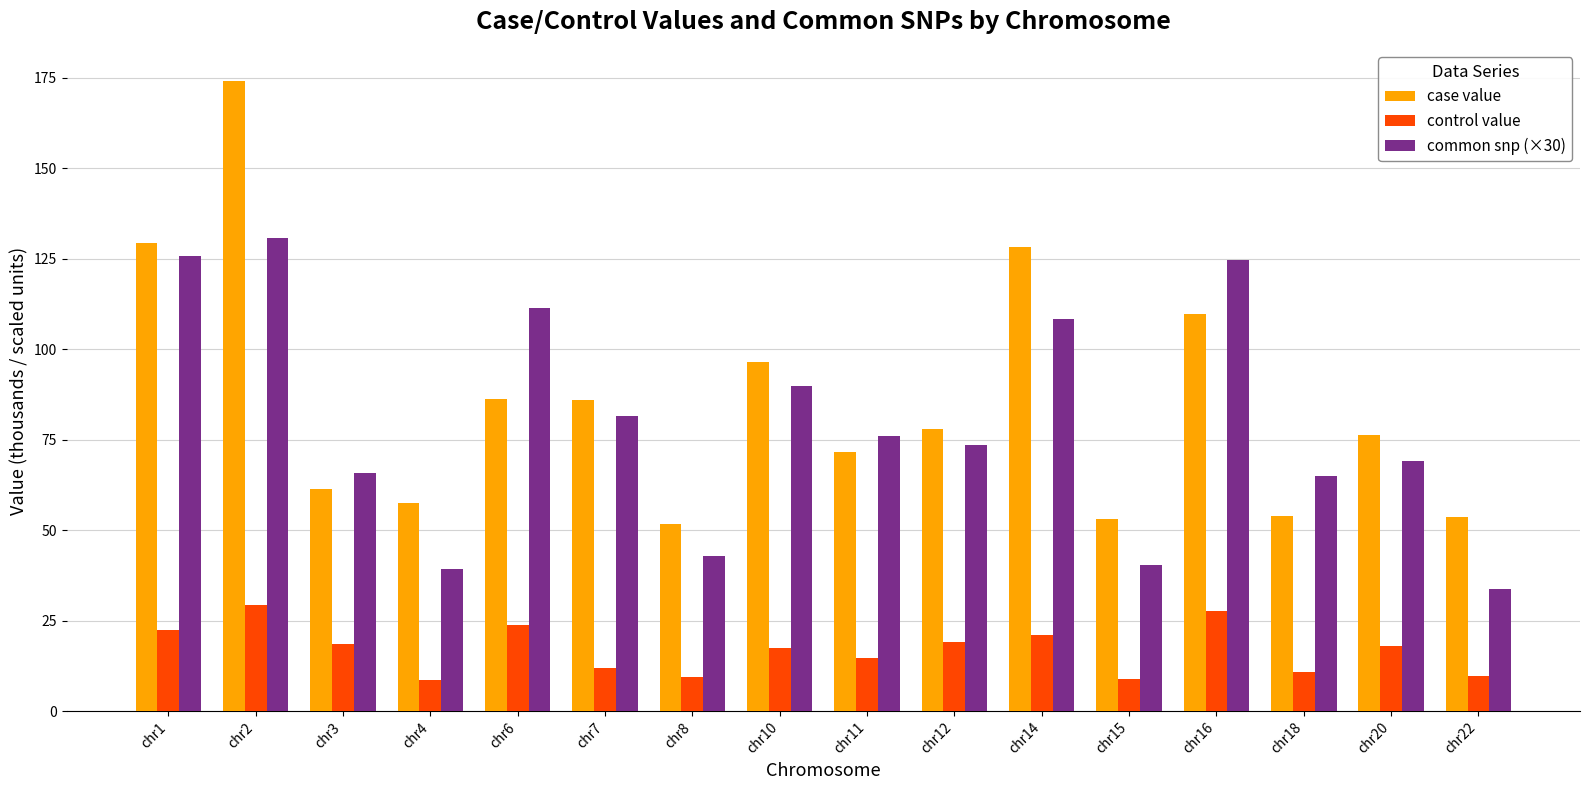

List the series in order of their peak value, lowest first.

control value, common snp (×30), case value